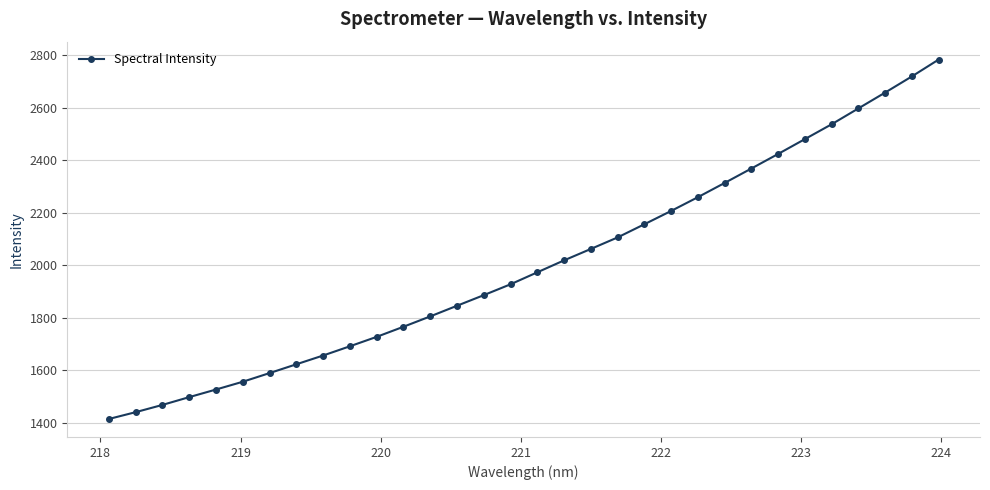

What is the sum of all values?

64084.5